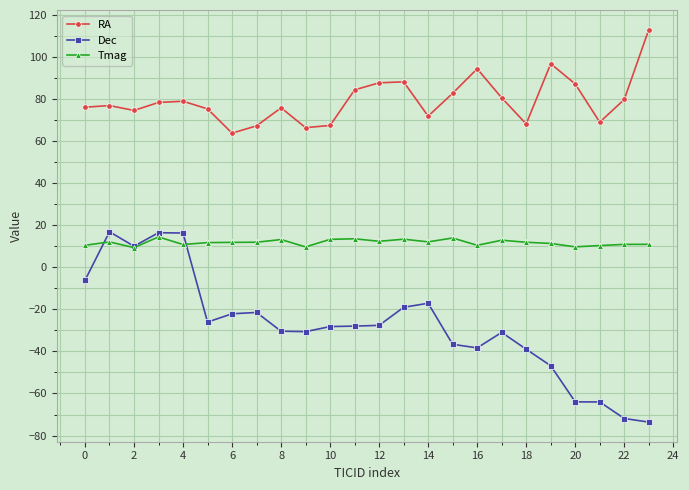

At how many categories does at least one series exceed 0?

24